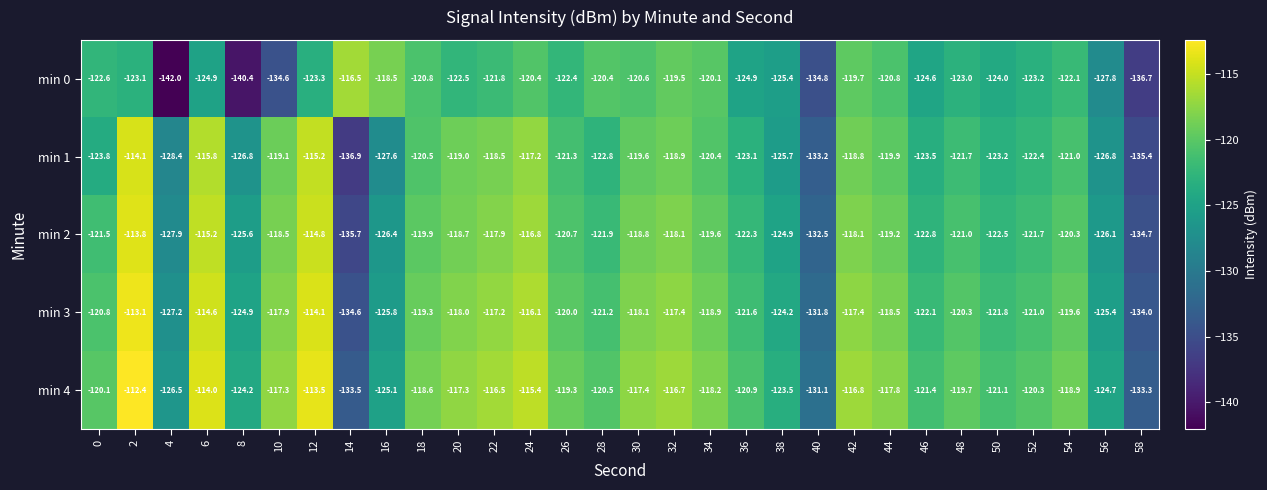

What is the average value of the min 4 series?

-120.5